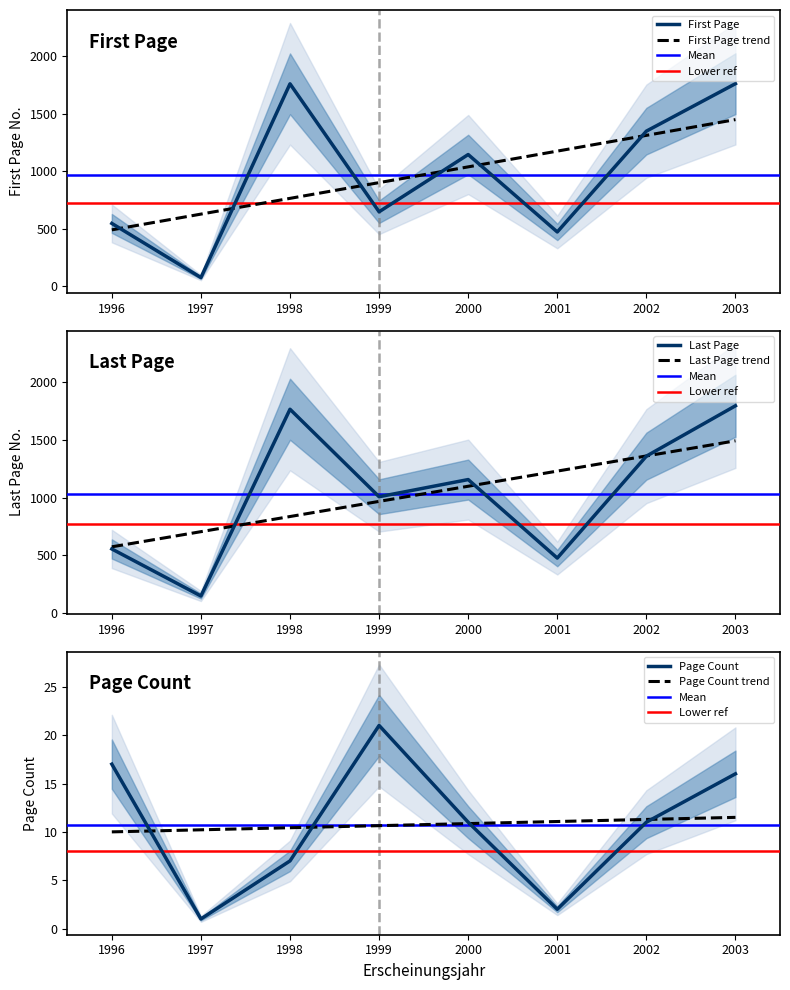

At which category is the sum across all series the highest?

2003